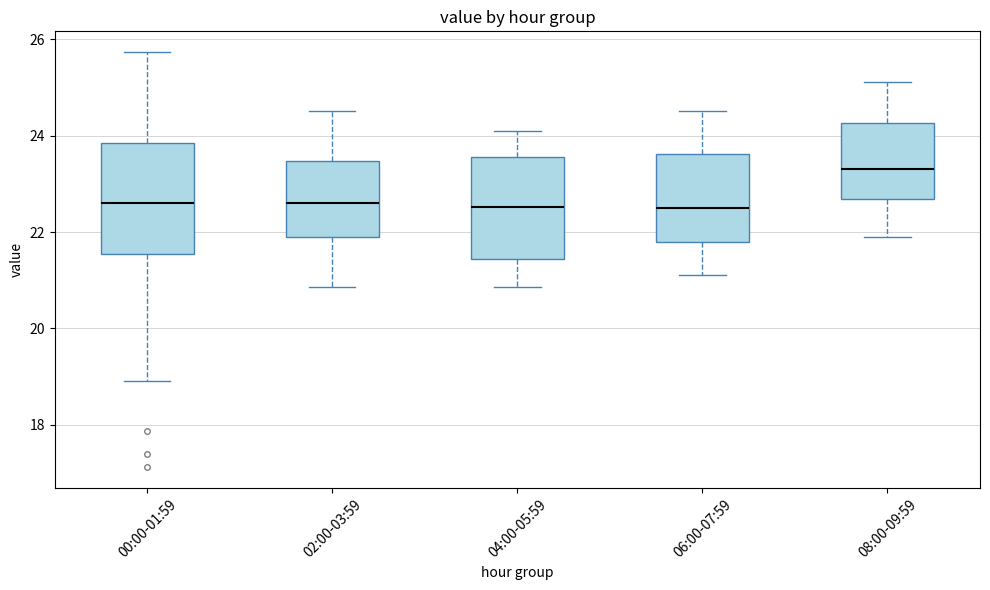

Reading left to right, read every box against the y-axis: the position of its median line, the range the box covers, and the ends of its whiskers. The values are not printed on the chart, so give them approximately, as read against the axis.

00:00-01:59: median 22.6, box 21.6 to 23.8, whiskers 19.0 to 25.8
02:00-03:59: median 22.6, box 21.8 to 23.4, whiskers 20.8 to 24.6
04:00-05:59: median 22.6, box 21.4 to 23.6, whiskers 20.8 to 24.2
06:00-07:59: median 22.6, box 21.8 to 23.6, whiskers 21.2 to 24.6
08:00-09:59: median 23.4, box 22.6 to 24.2, whiskers 22.0 to 25.2